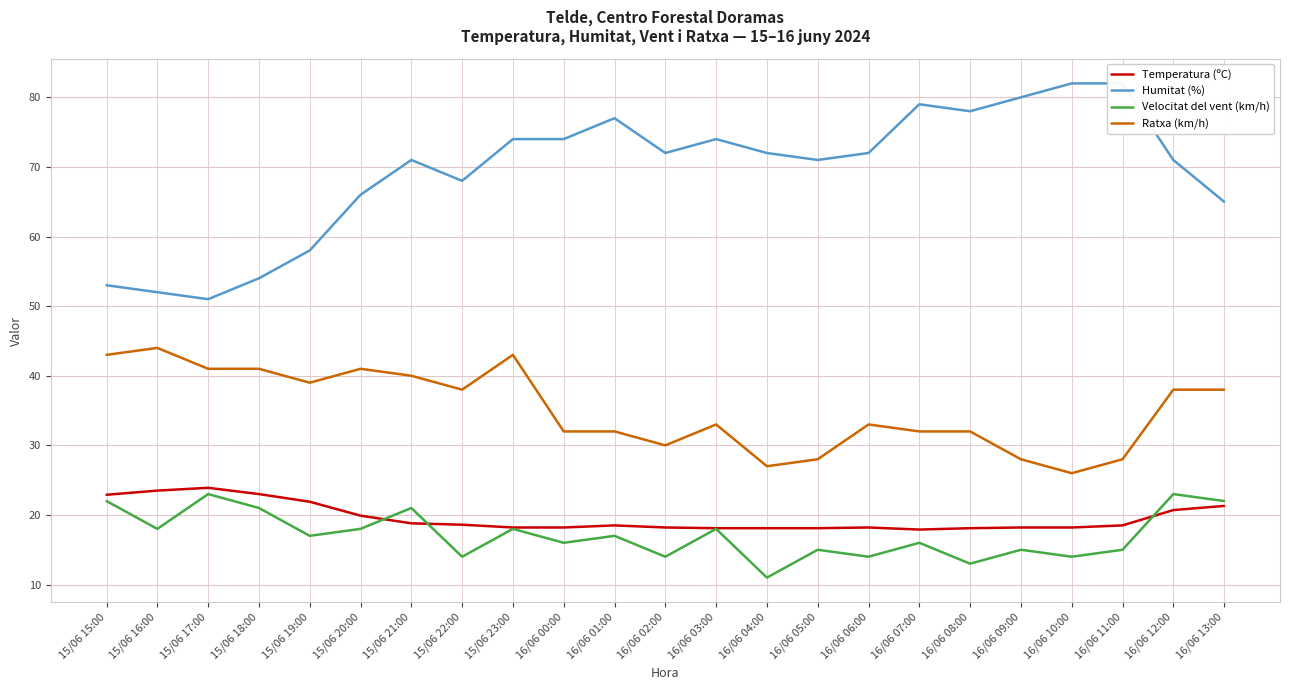

What is the difference between the highest and lowest values at 16/06 10:00?

68.0